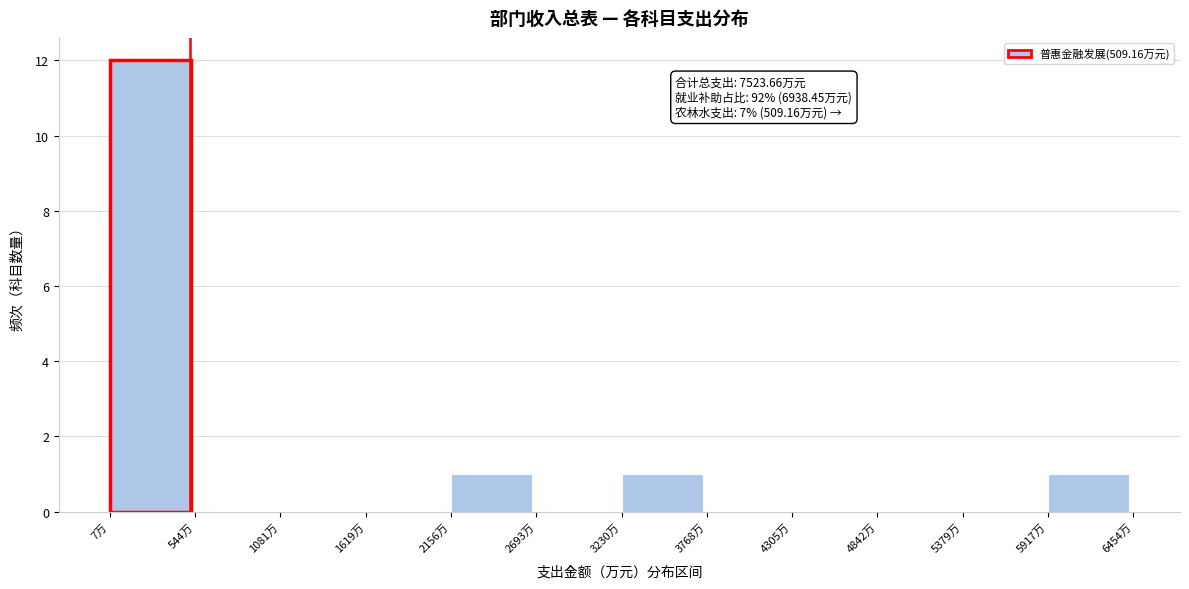

Which range on the x-axis has the tallest bar?

0 to 500